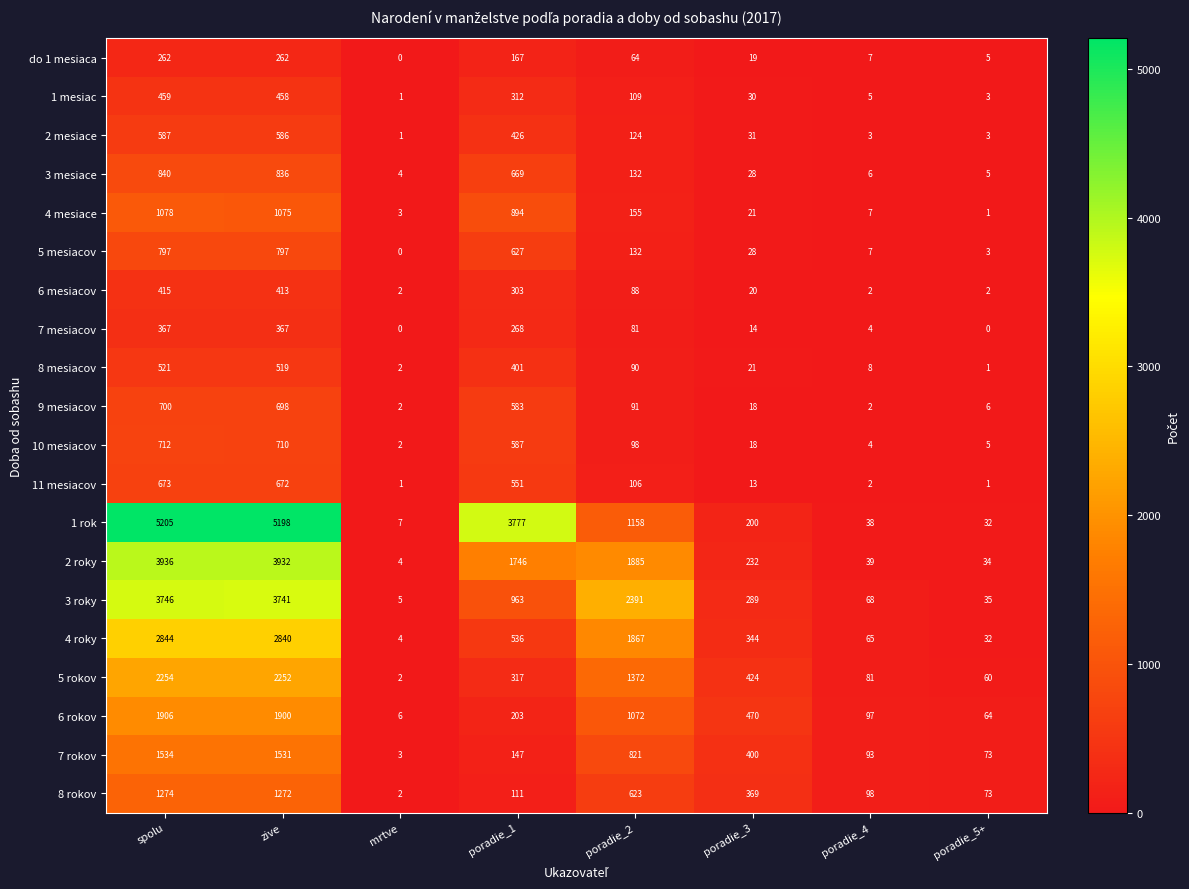

What is the difference between the maximum and minimum values in the 3 roky series?

3741